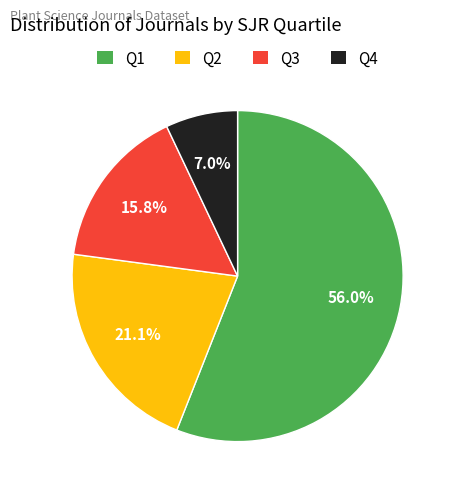

Between Q3 and Q1, which is larger?

Q1